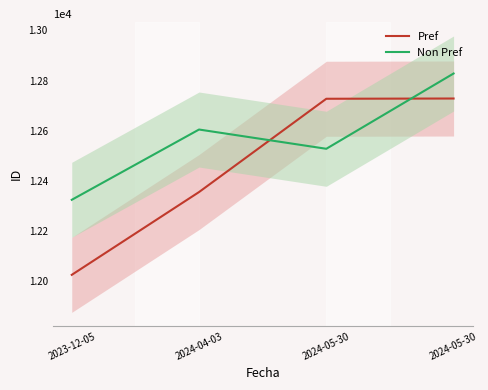

What is the label of the 1st point from the right?

2024-05-30